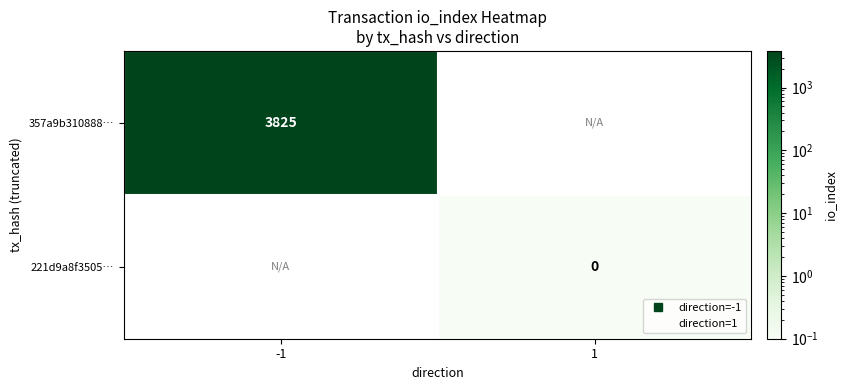

List the labels in order of 221d9a8f3505… value, smallest first.

-1, 1